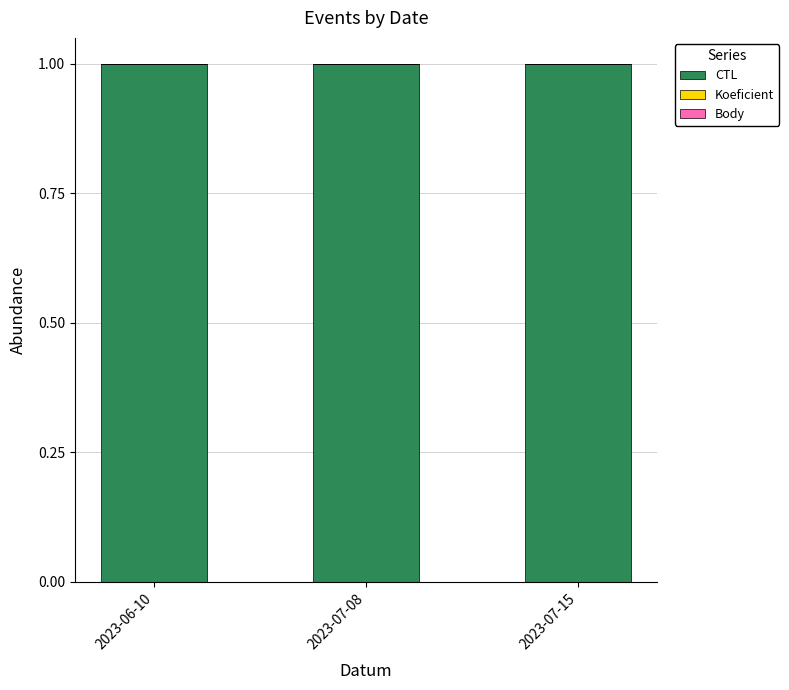

What is the sum of all CTL values?

3.0